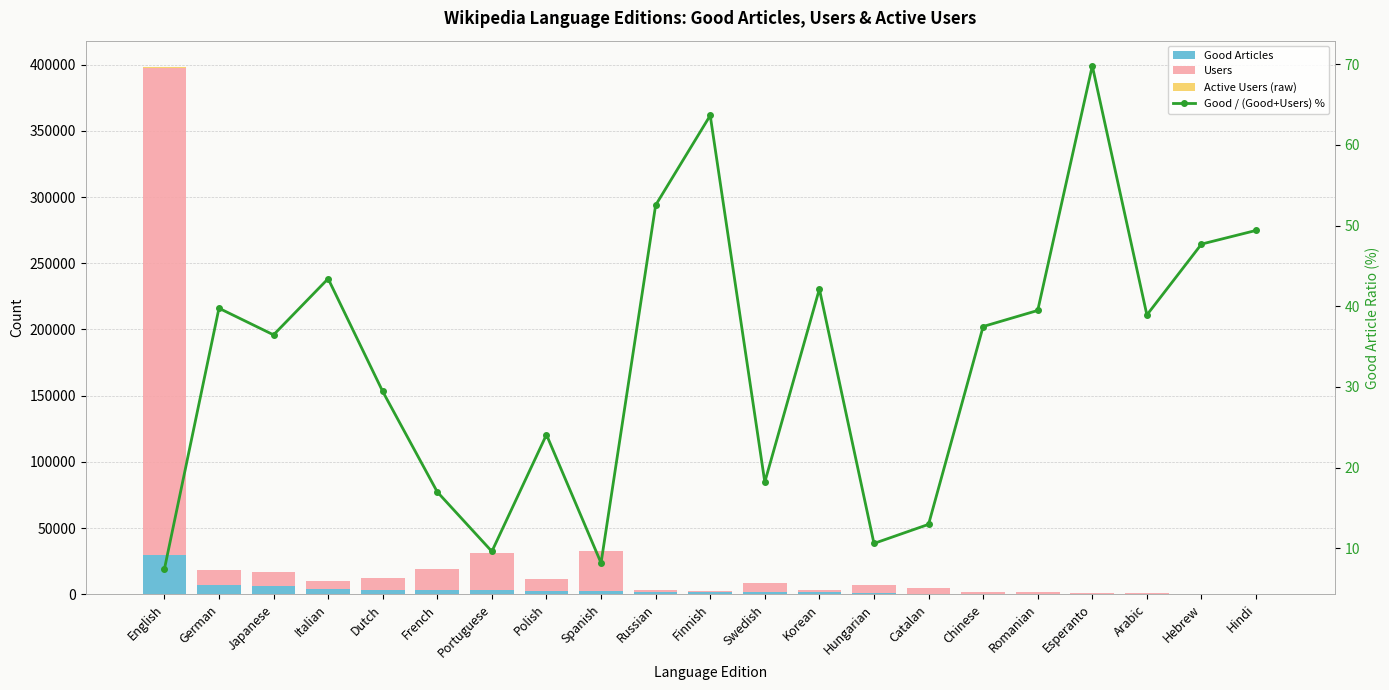

Which category has the lowest value in the Good / (Good+Users) % series?

English